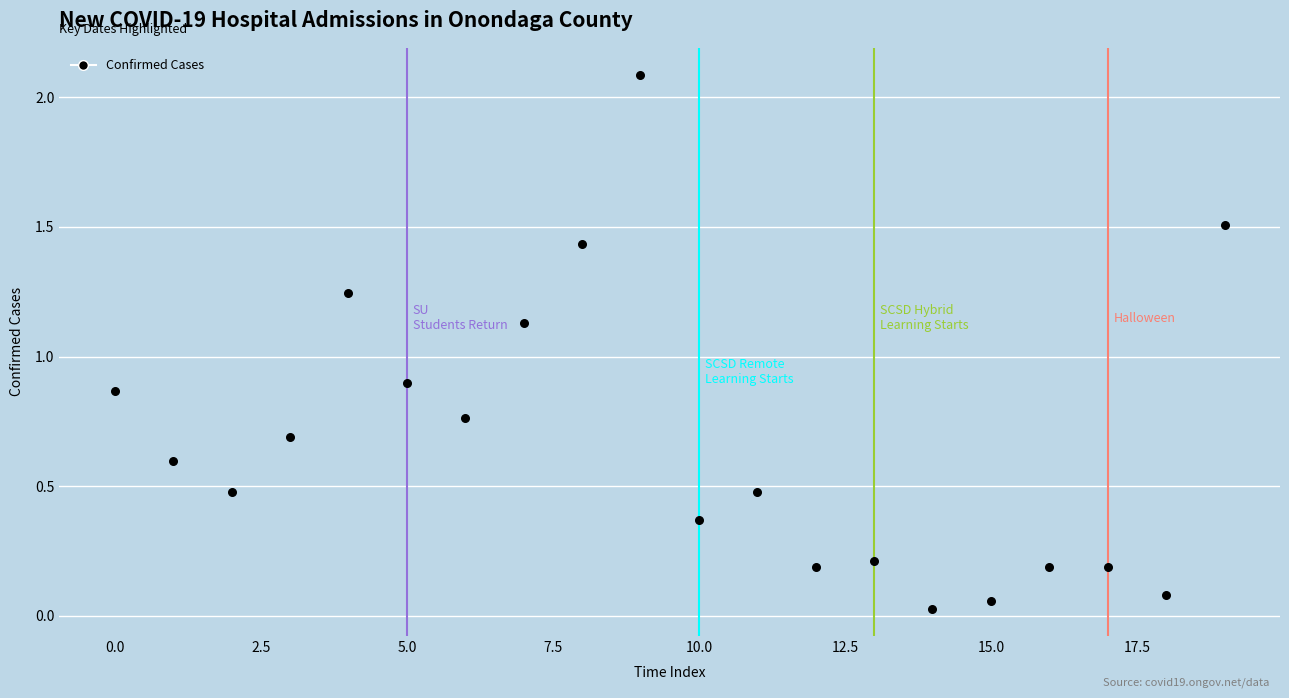

What is the range of Y values (max minus min)?

2.1